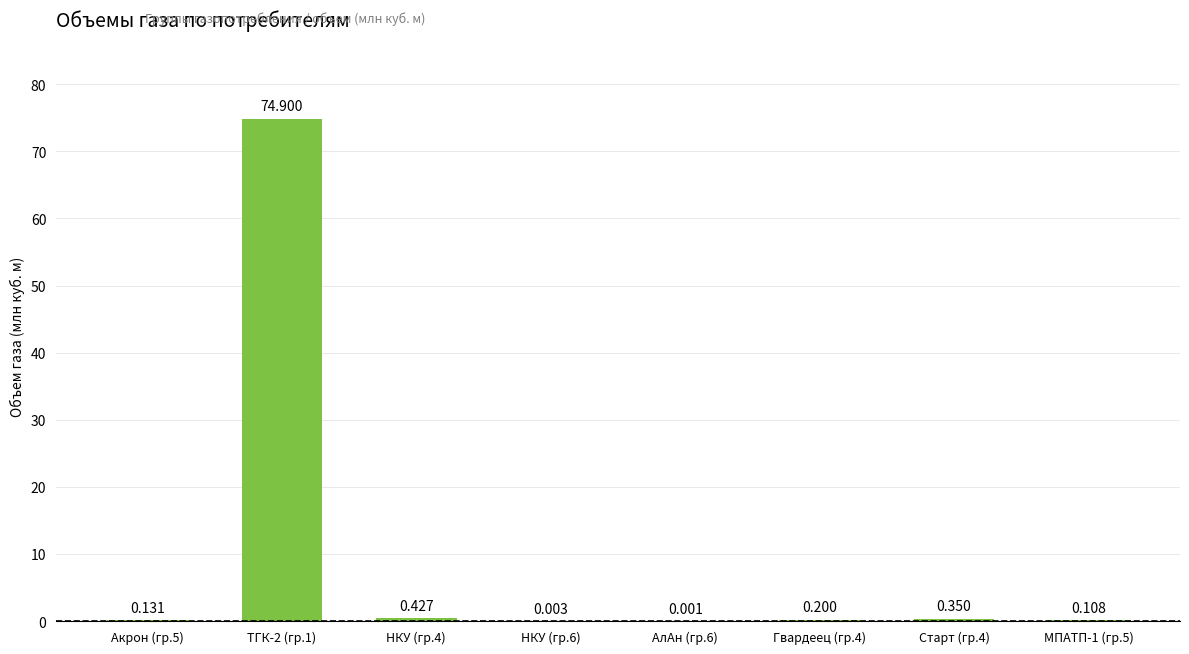

List the labels in order of value, smallest first.

АлАн (гр.6), НКУ (гр.6), МПАТП-1 (гр.5), Акрон (гр.5), Гвардеец (гр.4), Старт (гр.4), НКУ (гр.4), ТГК-2 (гр.1)